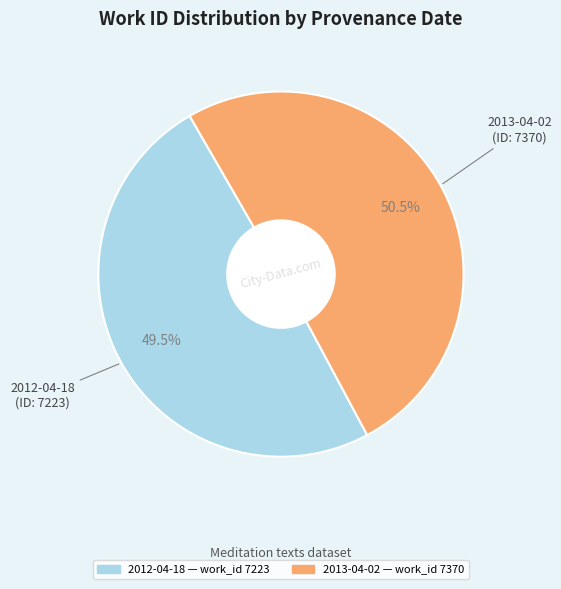

How many slices are in this pie chart?

2